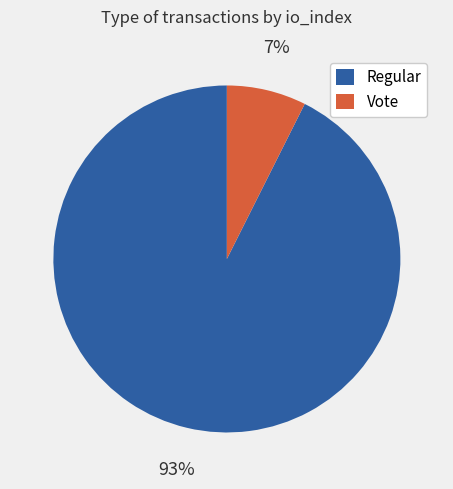

Between Vote and Regular, which is larger?

Regular